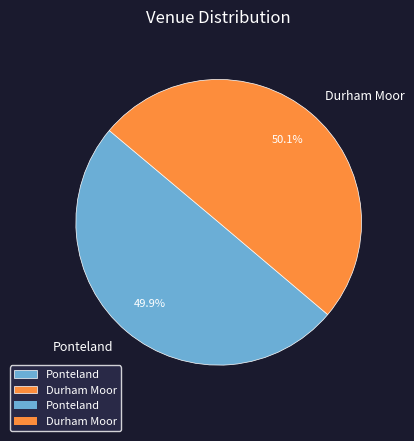

What percentage do Ponteland and Durham Moor together represent?

100.0%